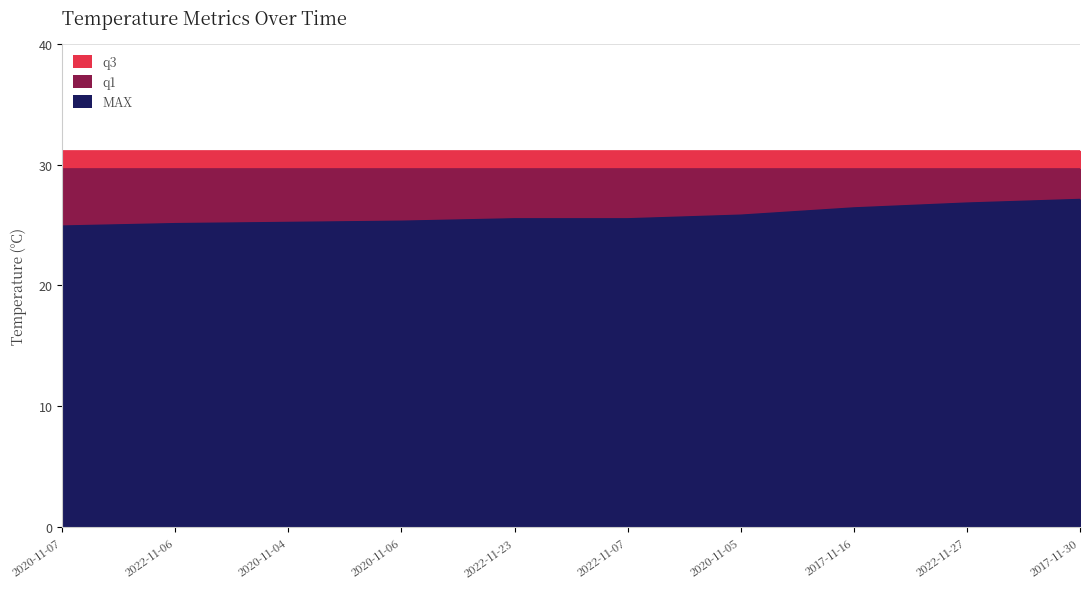

What is the sum of all q1 values?

296.0